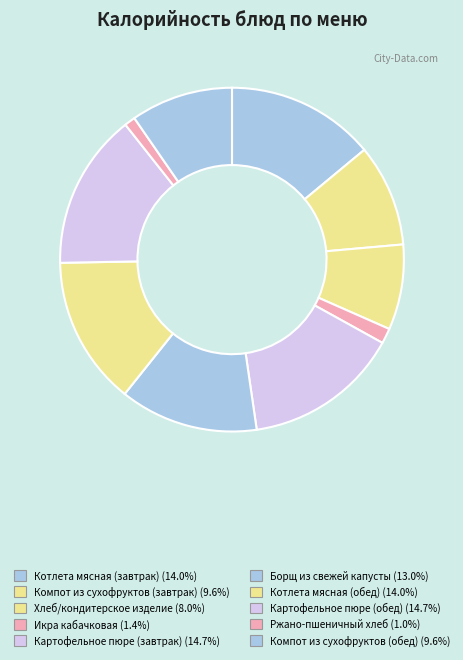

Approximately how many times larger is the value at Борщ из свежей капусты compared to Компот из сухофруктов (обед)?

1.4